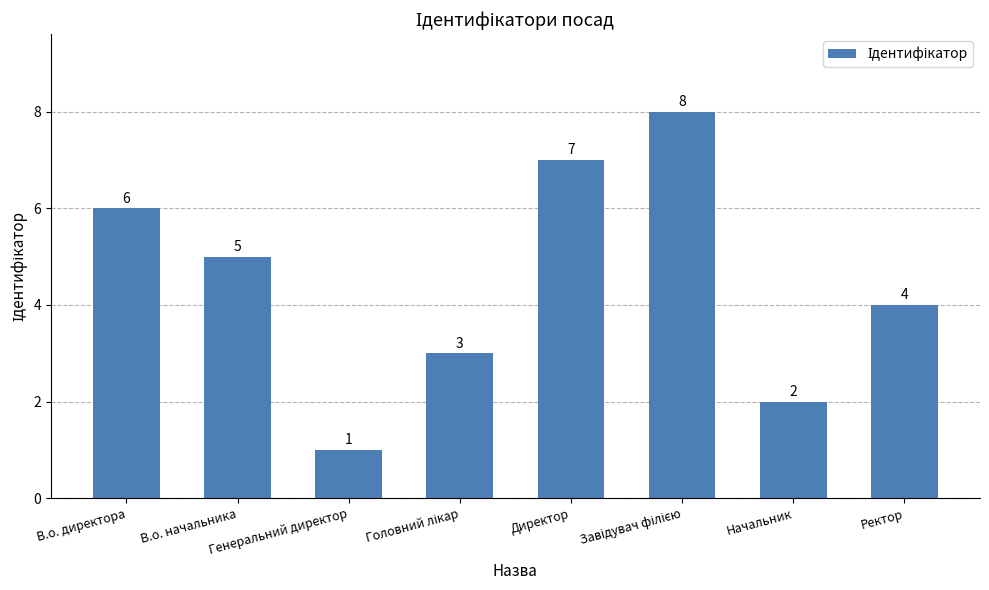

What is the approximate value at Начальник?

2